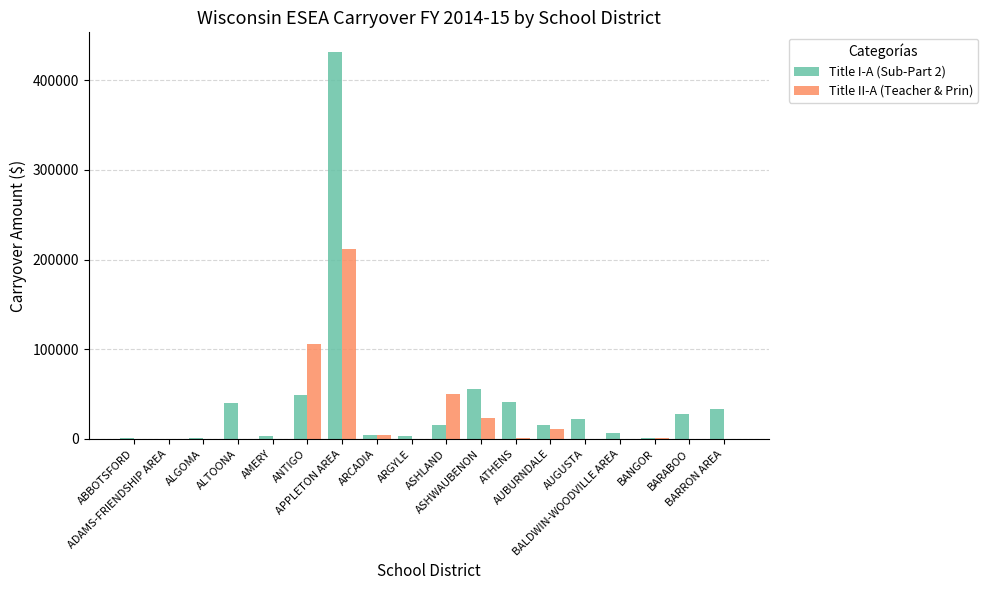

Which series has the largest total across all categories?

Title I-A (Sub-Part 2)